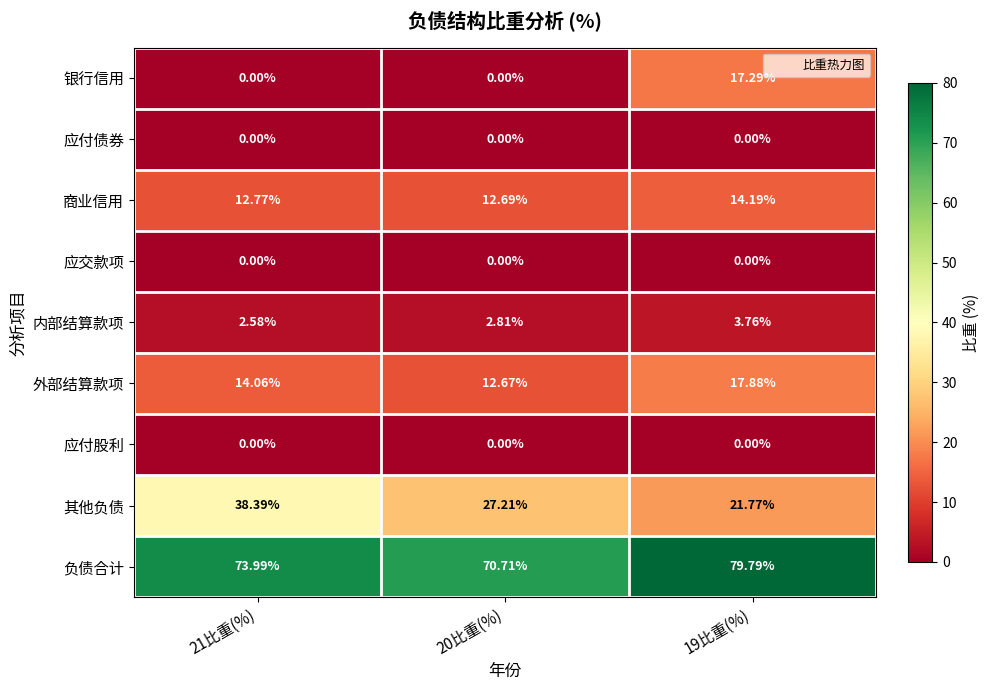

Which series has the widest spread of values?

银行信用